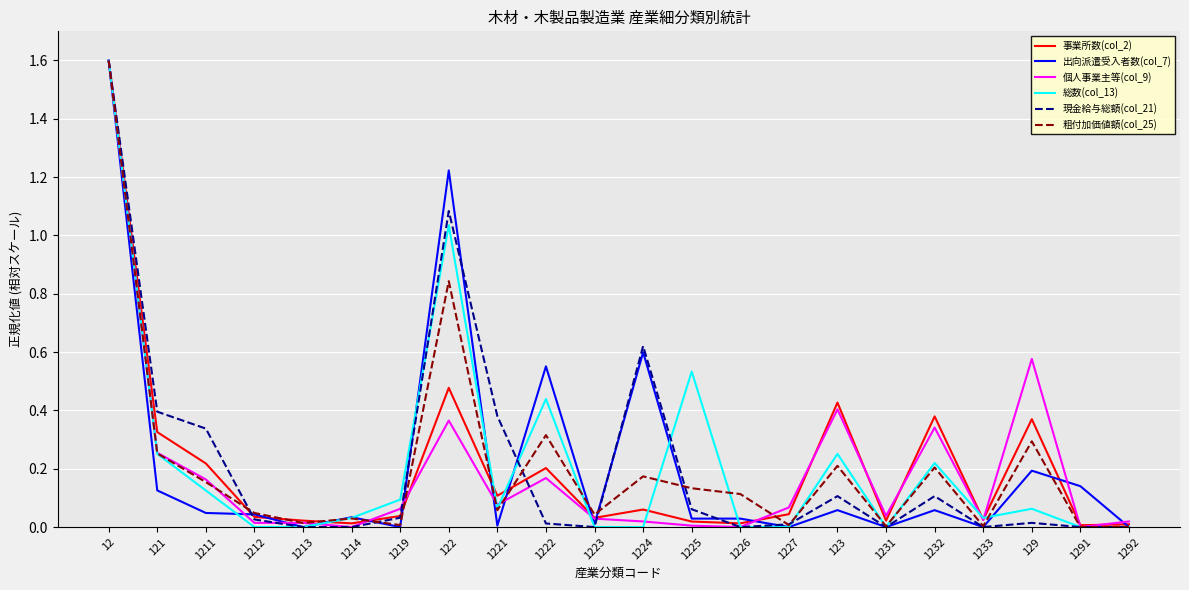

What is the sum of all 個人事業主等(col_9) values?

4.2